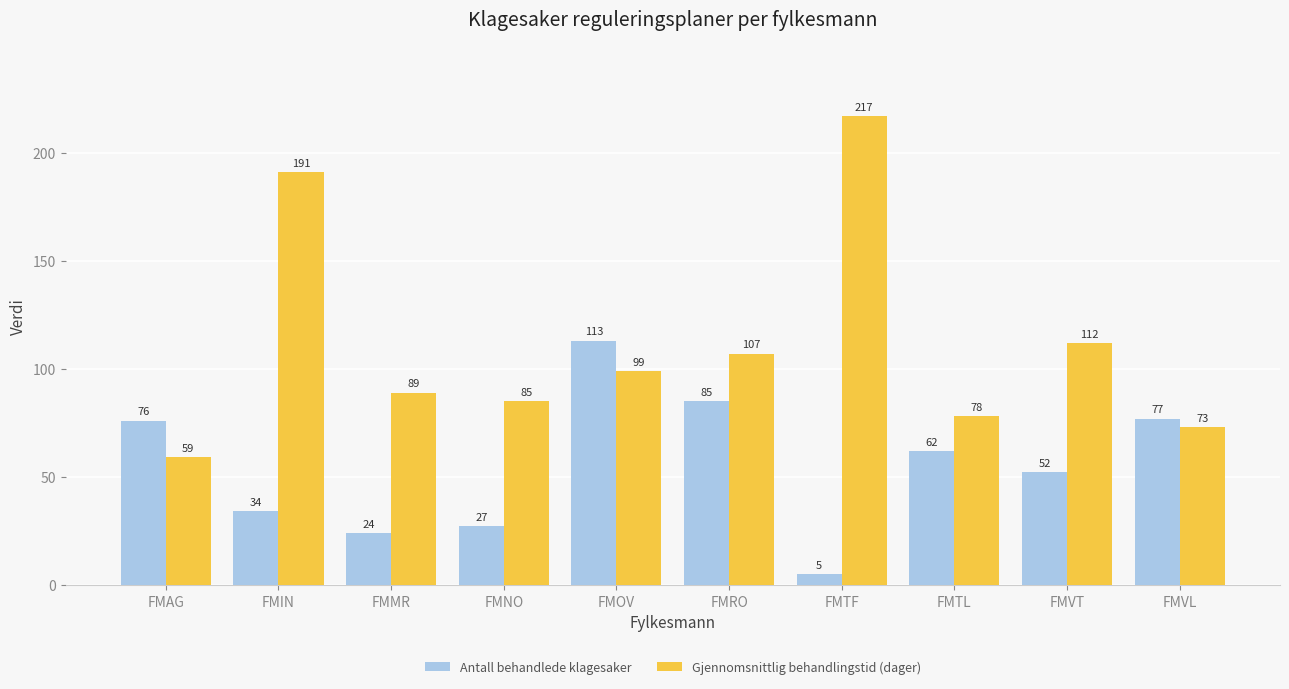

What are all the series names shown in the legend?

Antall behandlede klagesaker, Gjennomsnittlig behandlingstid (dager)